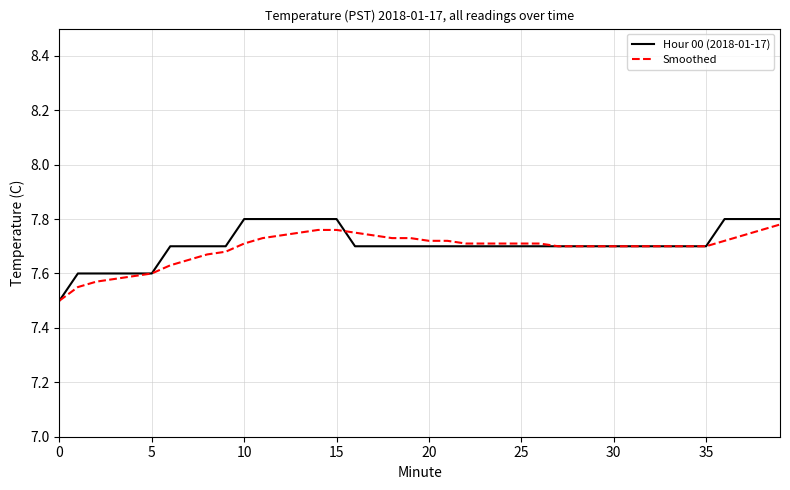

What is the label of the 35th point from the left?

34